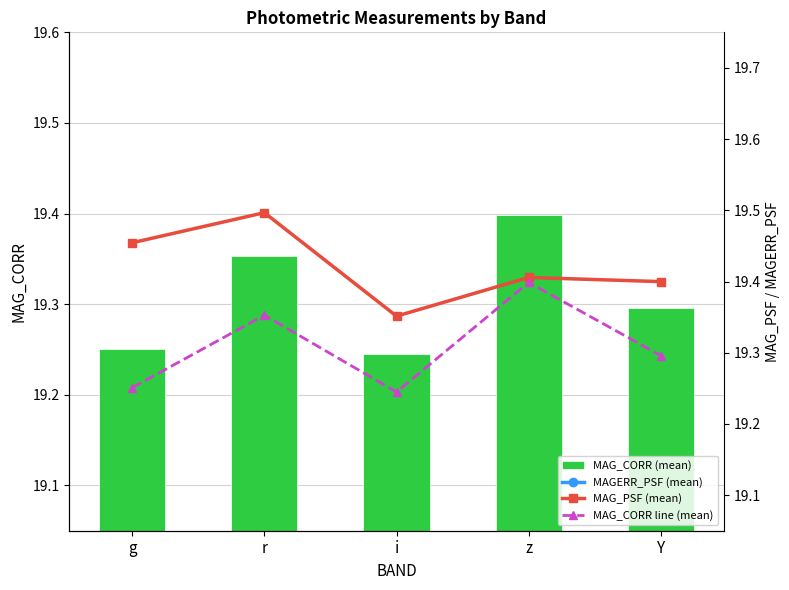

Which category has the lowest value across all series?

g